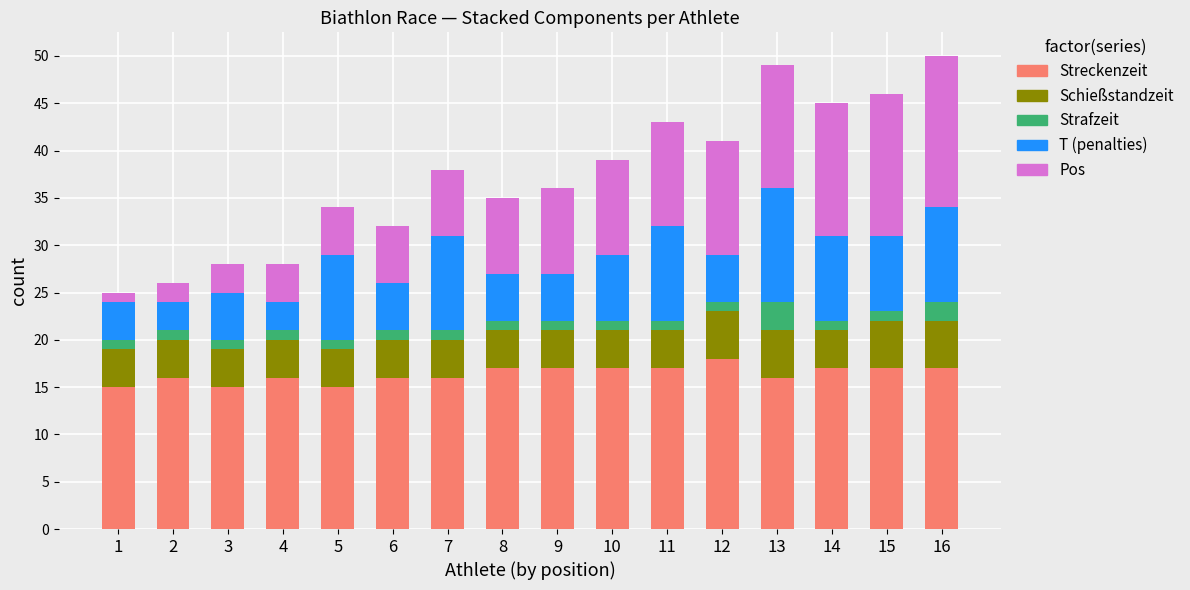

The value of Streckenzeit at 6 is 16. True or false?

True